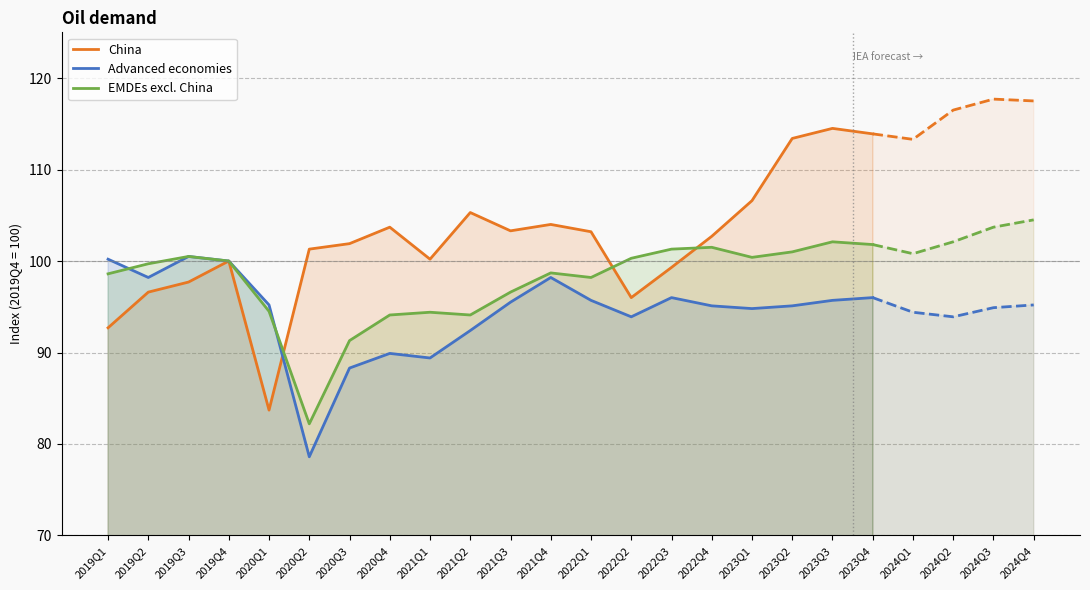

Is the value of EMDEs excl. China at 2022Q2 greater than the value of China at 2020Q4?

No